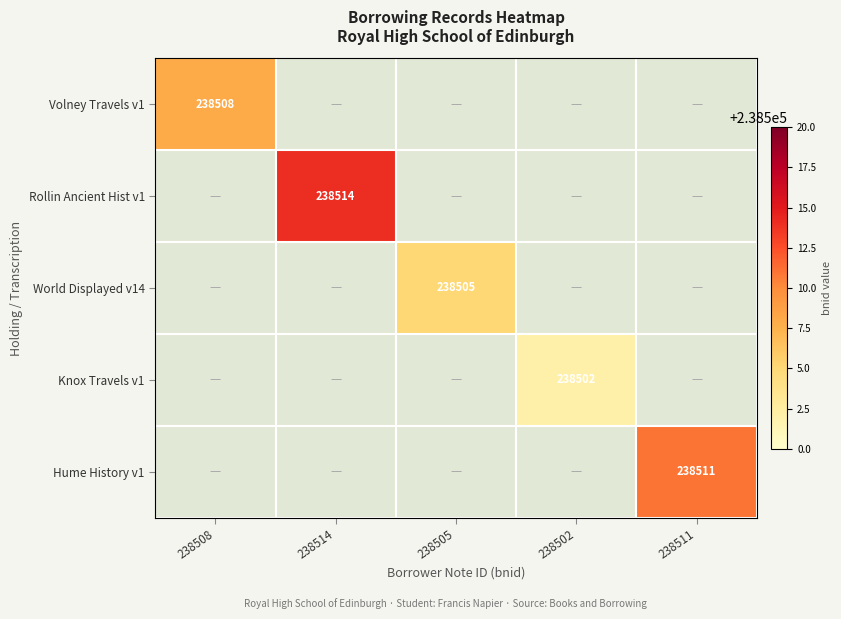

At how many categories does at least one series exceed 0?

5